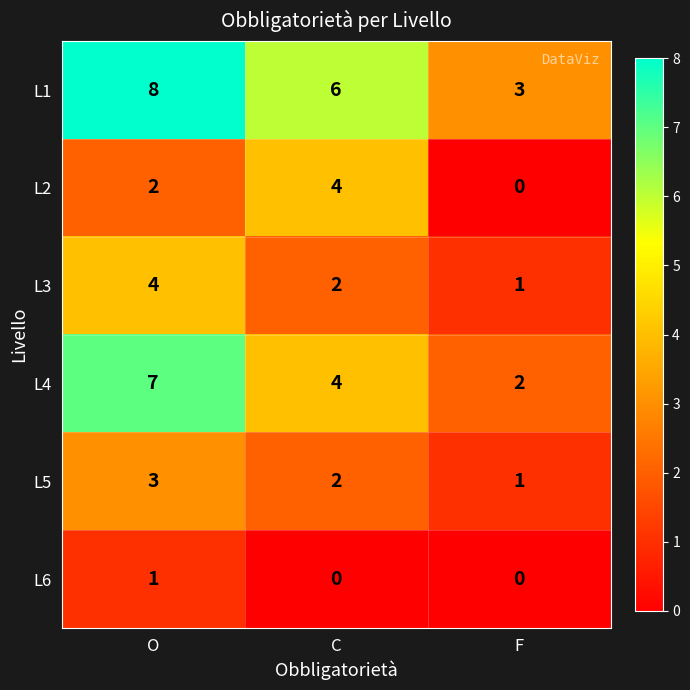

How many distinct data groups are displayed?

6